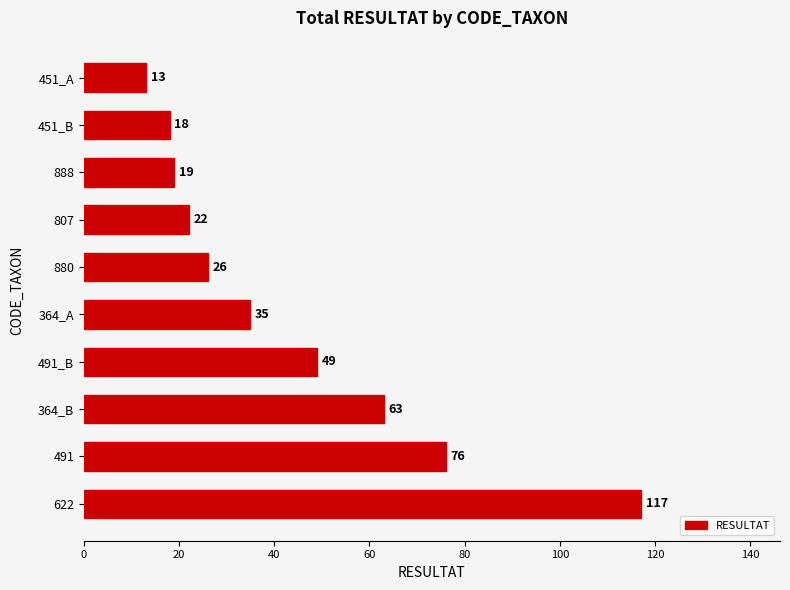

What is the difference between the maximum and minimum values?

104